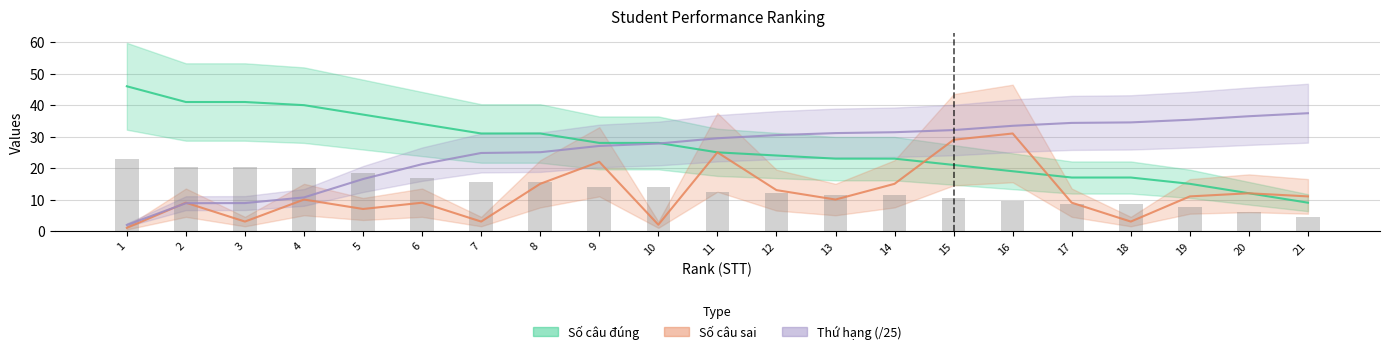

What is the sum of the Số câu đúng values at 12 and 19?

39.0